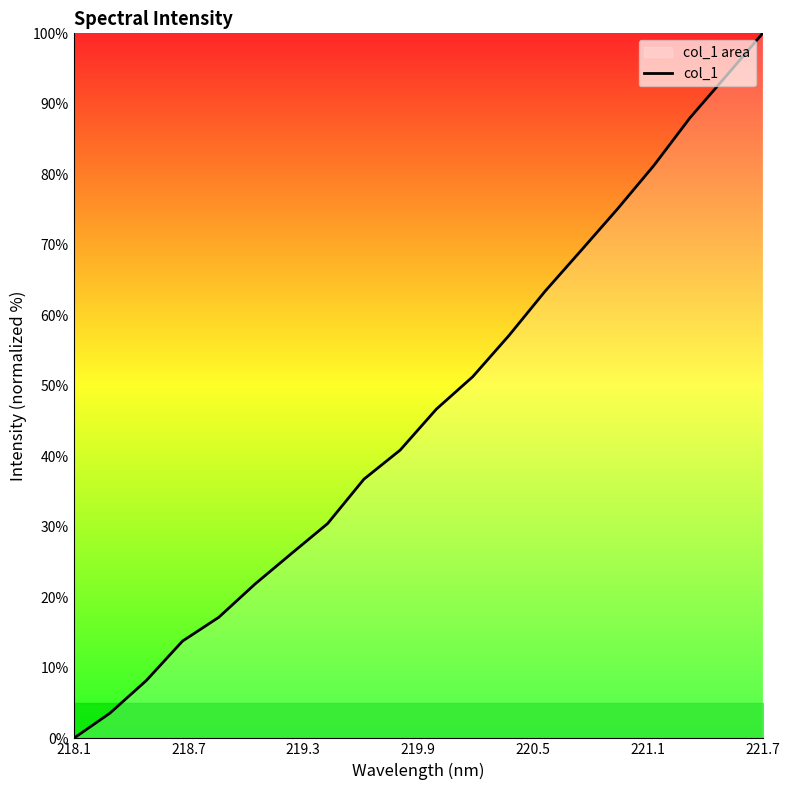

Which category has the lowest value across all series?

218.1